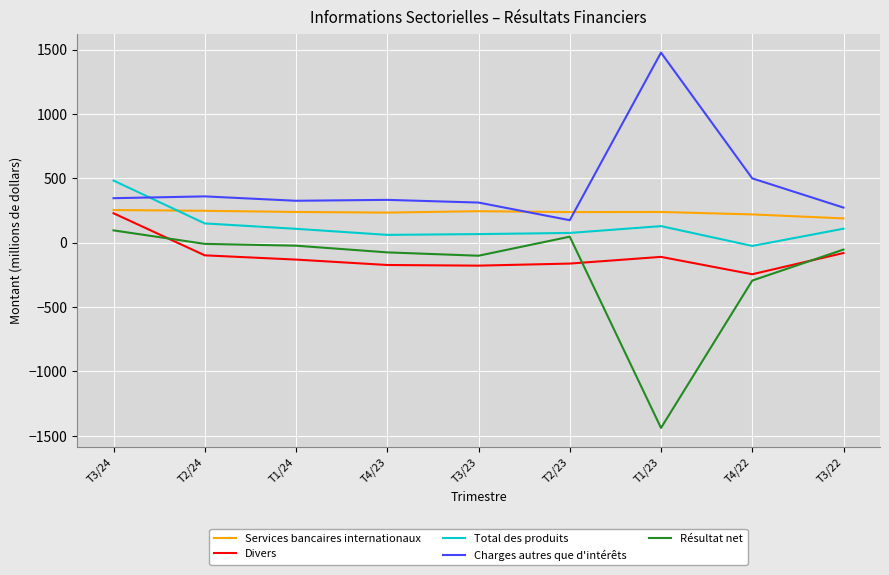

Rank the series by their average value, from highest to lowest.

Charges autres que d'intérêts, Services bancaires internationaux, Total des produits, Divers, Résultat net